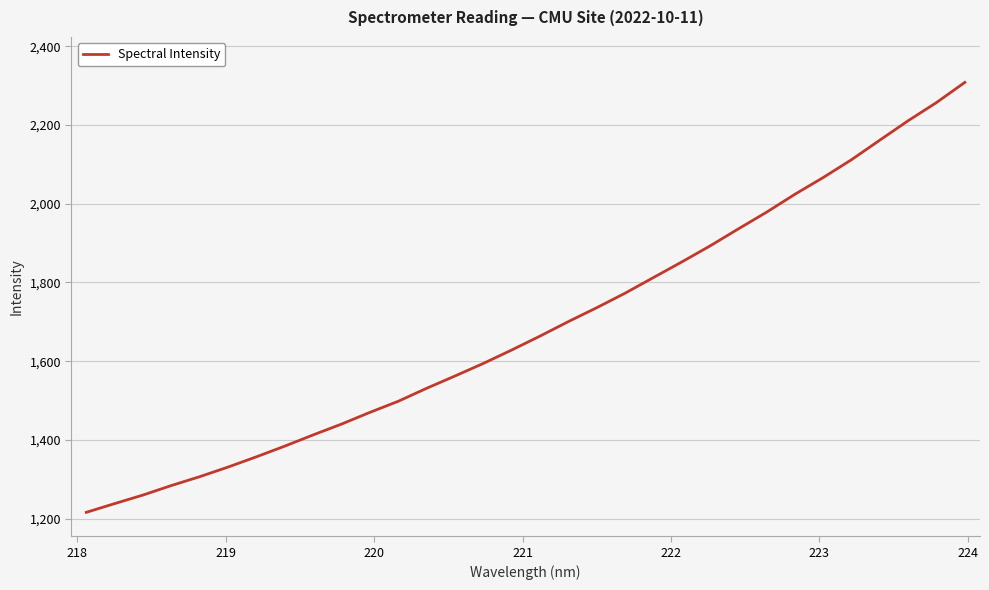

What is the difference between the maximum and minimum values?

1092.0